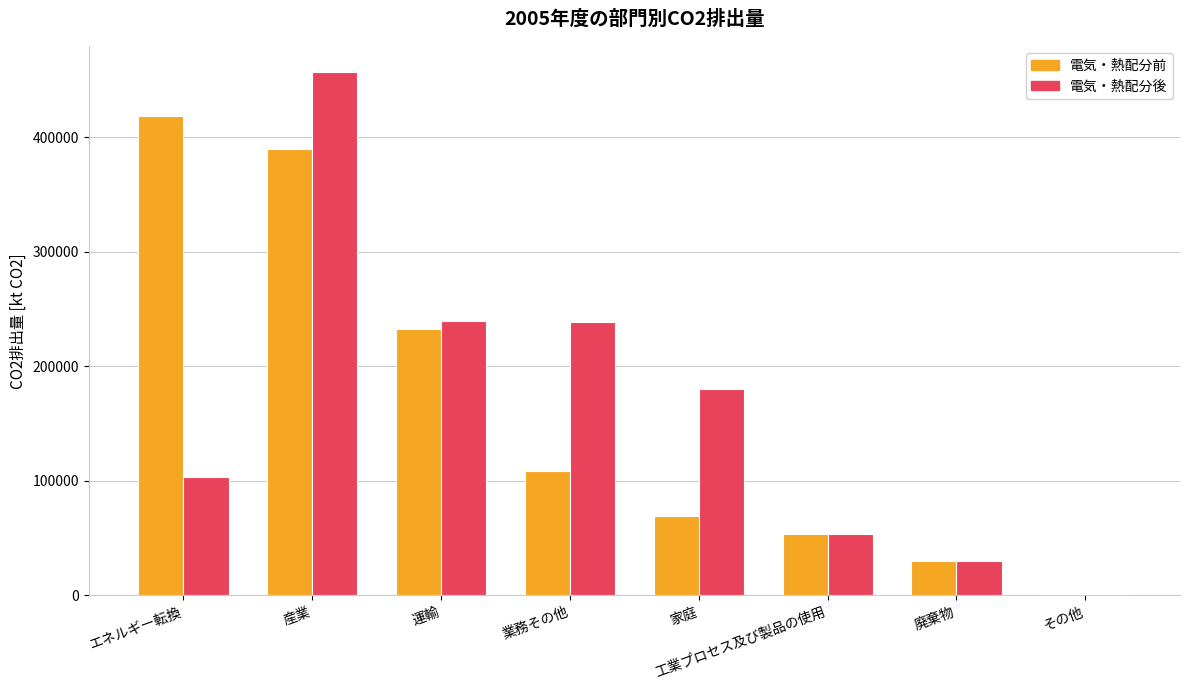

At which label does 電気・熱配分後 reach its peak?

産業